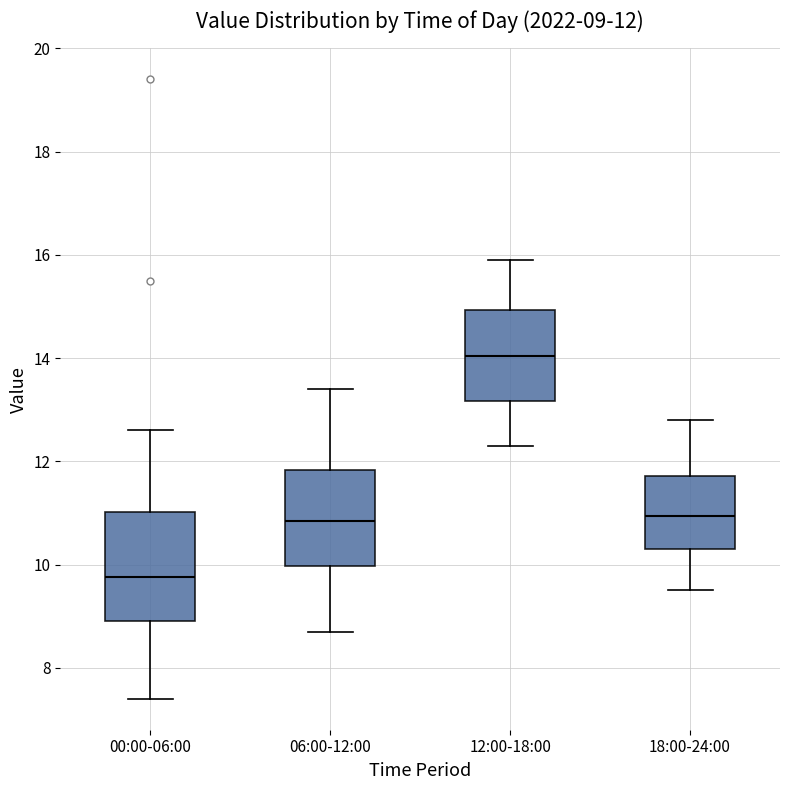

Which box has the lowest median line?

00:00-06:00